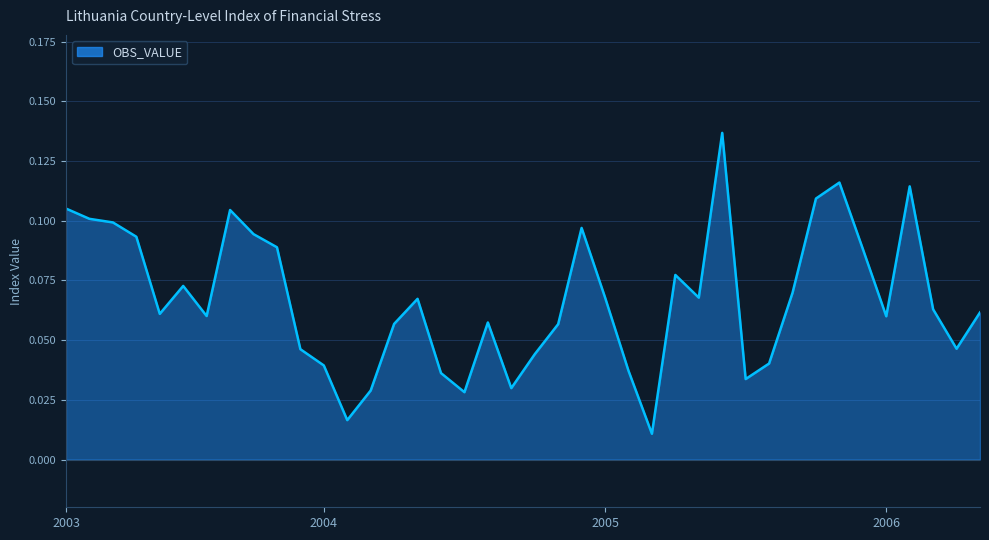

Where is the first local minimum?

2003-06